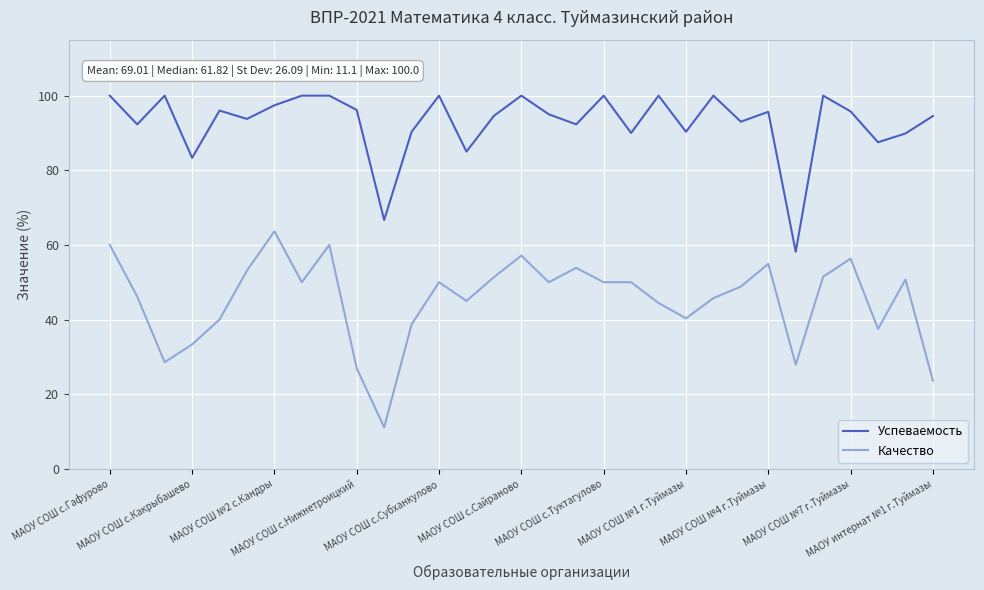

True or false: Качество and Успеваемость cross at least once.

False